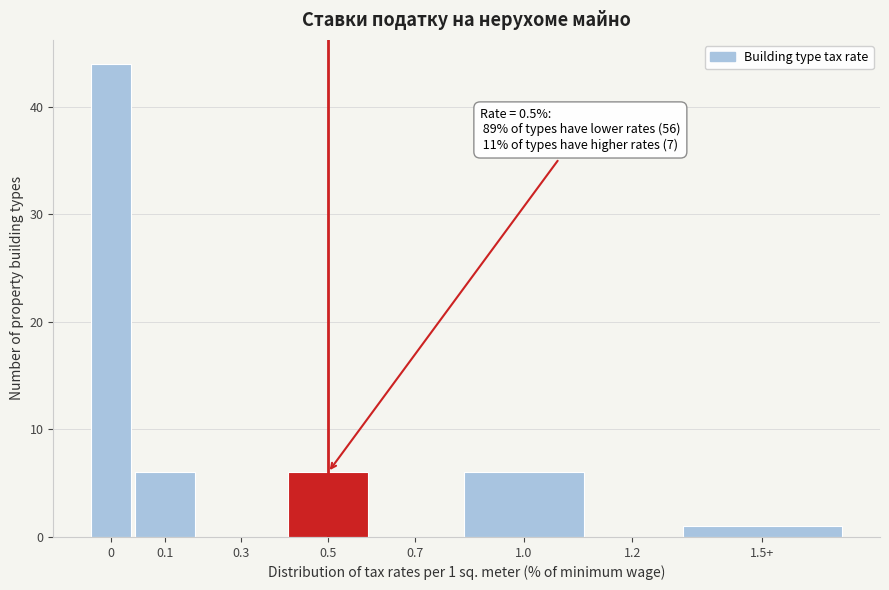

Reading left to right, transcribe all the data shown in this chart.

0=44	0.1=6	0.3=0	0.5=6	0.7=0	1.0=6	1.2=0	1.5+=1